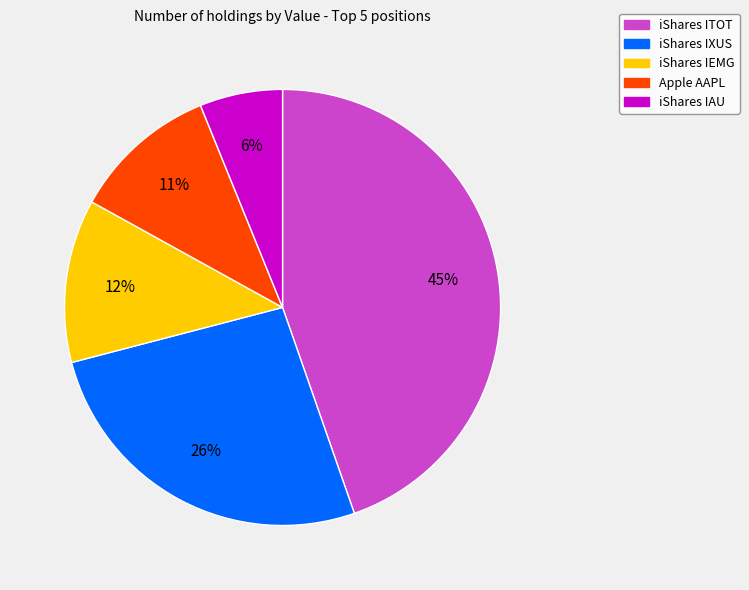

The iShares IAU slice represents 6% of the pie. True or false?

True